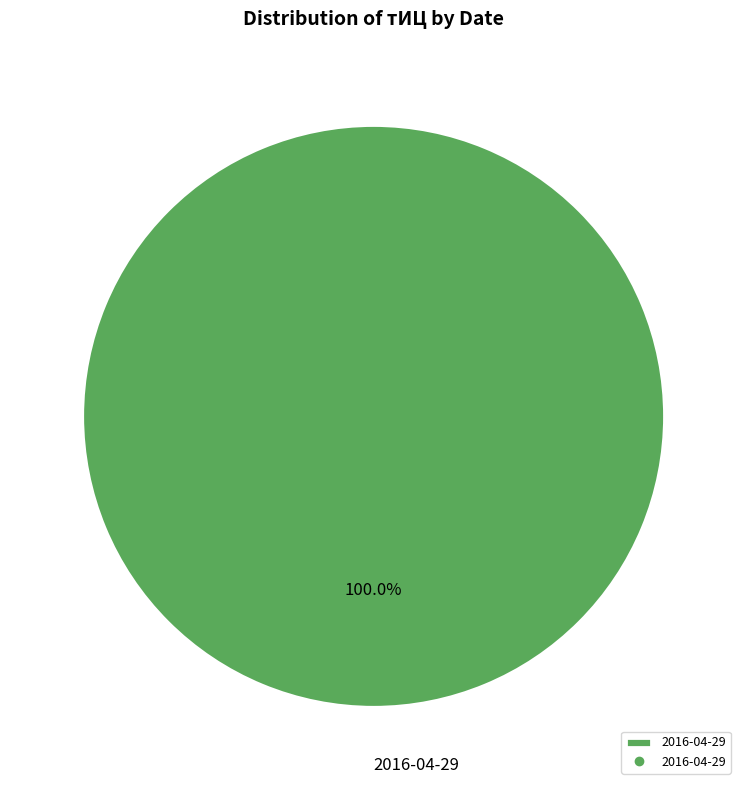

Rank the categories by value from lowest to highest.

2016-04-29